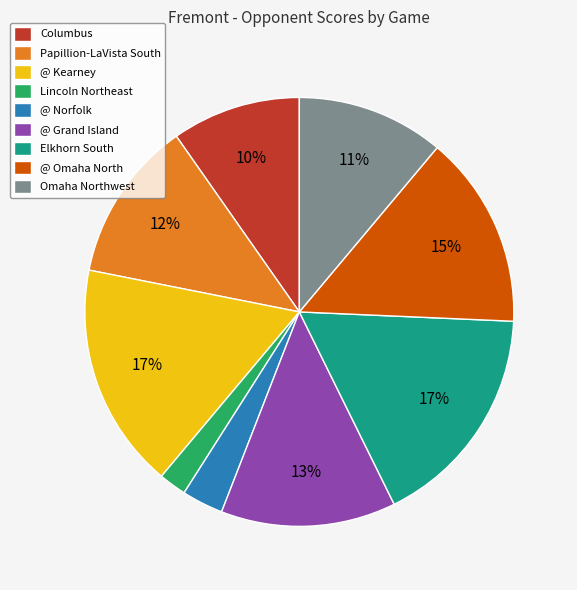

To the nearest percent, what is the difference between the Columbus and @ Kearney slice percentages?

7%